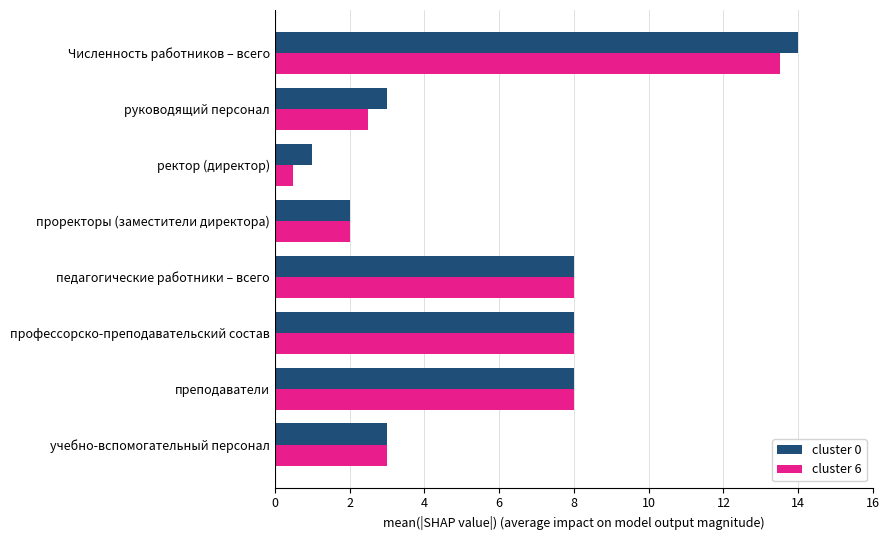

Is it true that cluster 6 equals 8.0 at профессорско-преподавательский состав?

True